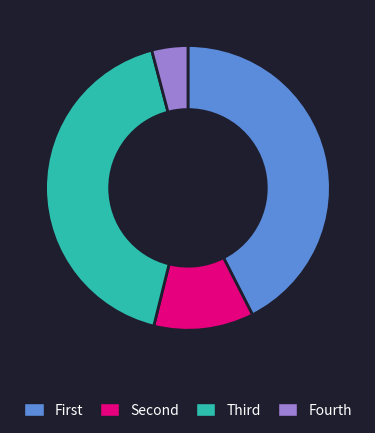

Is it true that Fourth is 4% of the pie?

True